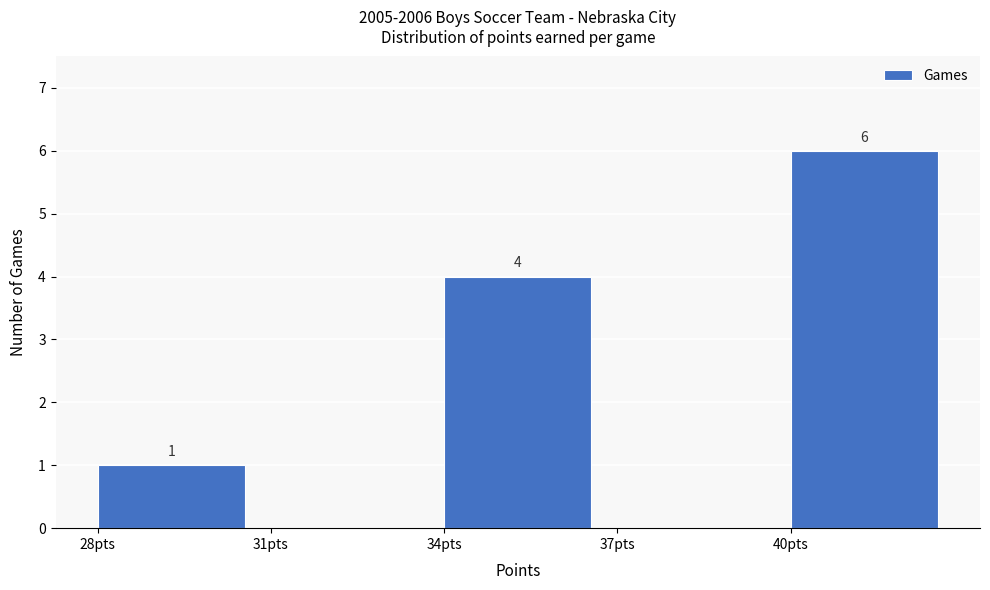

Reading left to right, extract all data points from this chart.

28pts=1	31pts=0	34pts=4	37pts=0	40pts=6